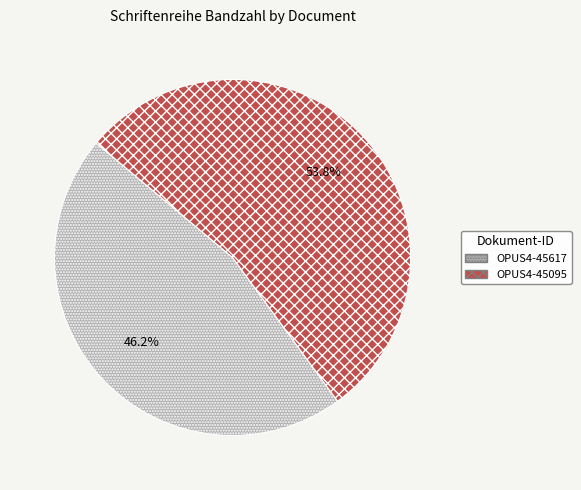

Rank the categories by value from highest to lowest.

OPUS4-45095, OPUS4-45617